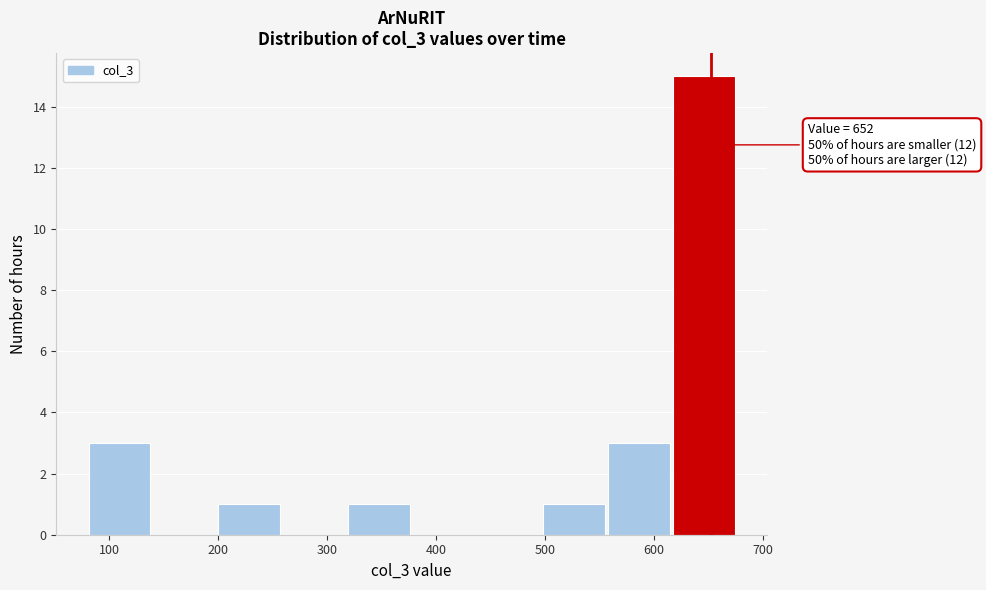

Which range on the x-axis has the tallest bar?

620 to 680